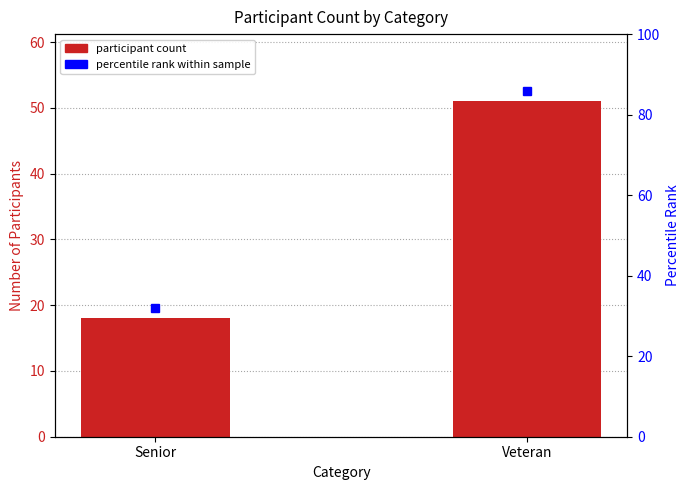

What is the sum of the values at Veteran and Senior?

69